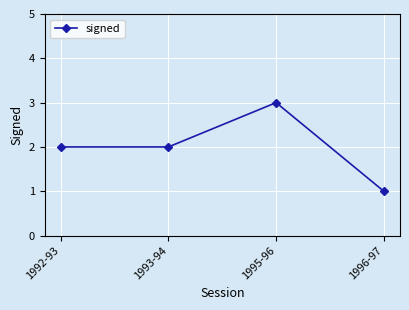

What is the label of the 1st point from the left?

1992-93